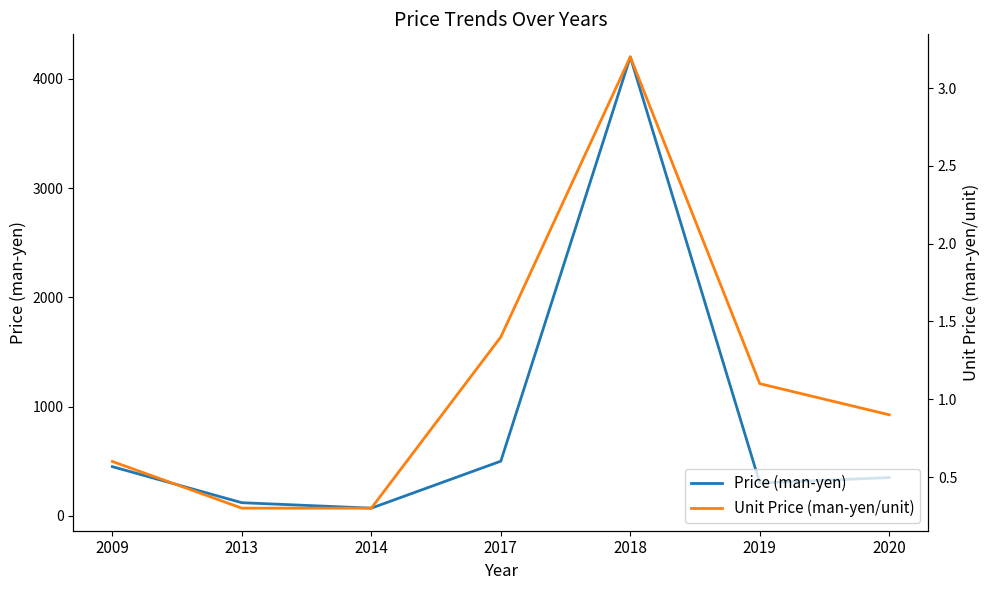

Which series has the largest range (max minus min)?

Price (man-yen)